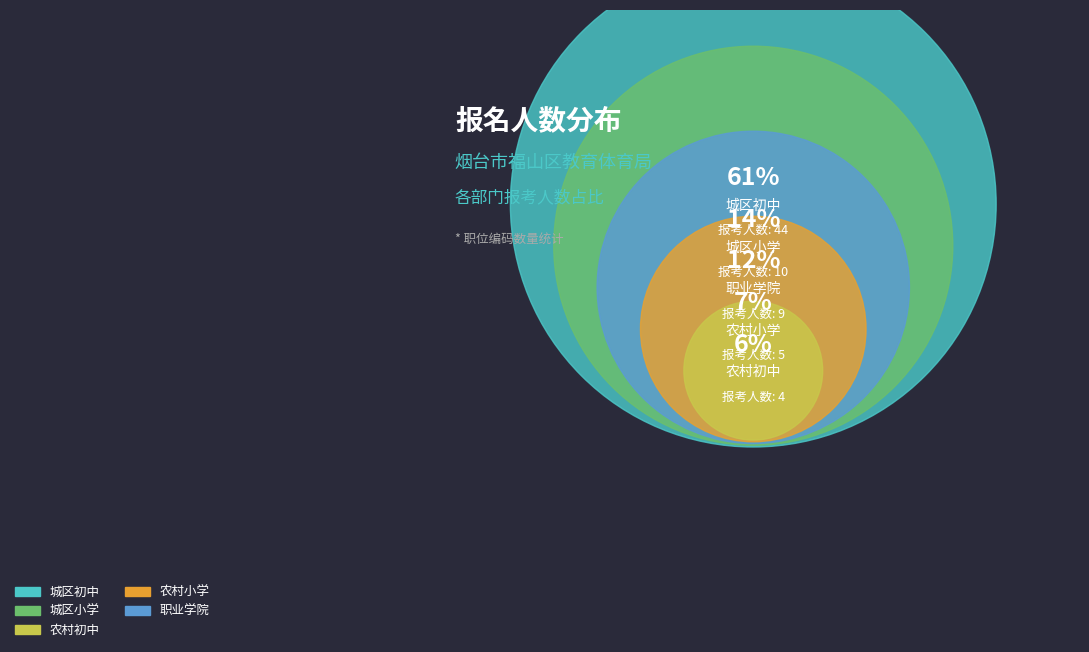

Which slice is the largest?

烟台市福山区教育体育局城区初中